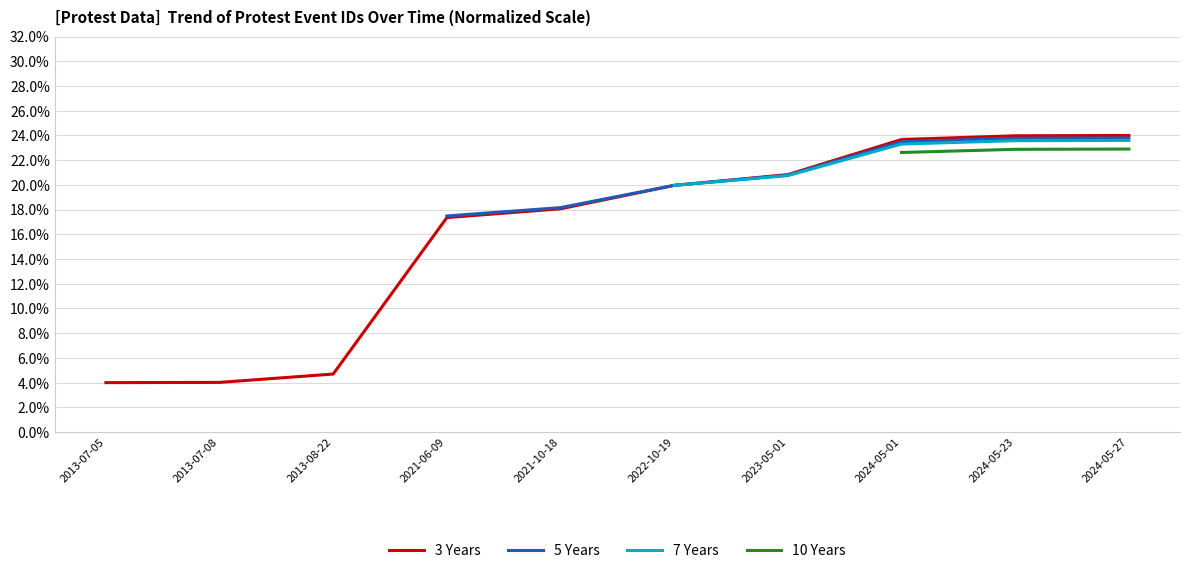

The 3 Years series shows 18.1 at 2021-10-18. True or false?

True